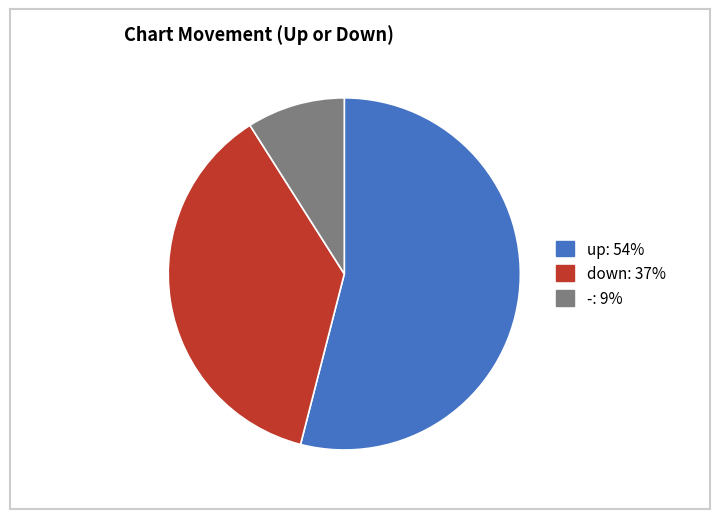

Which slice represents more than half of the pie?

up